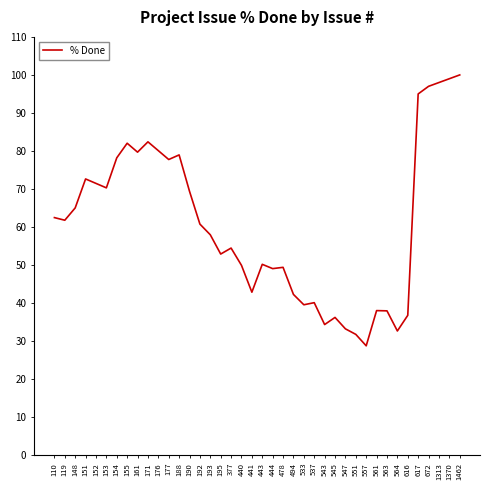

What is the ratio of the value at 545 to the value at 119?

0.6